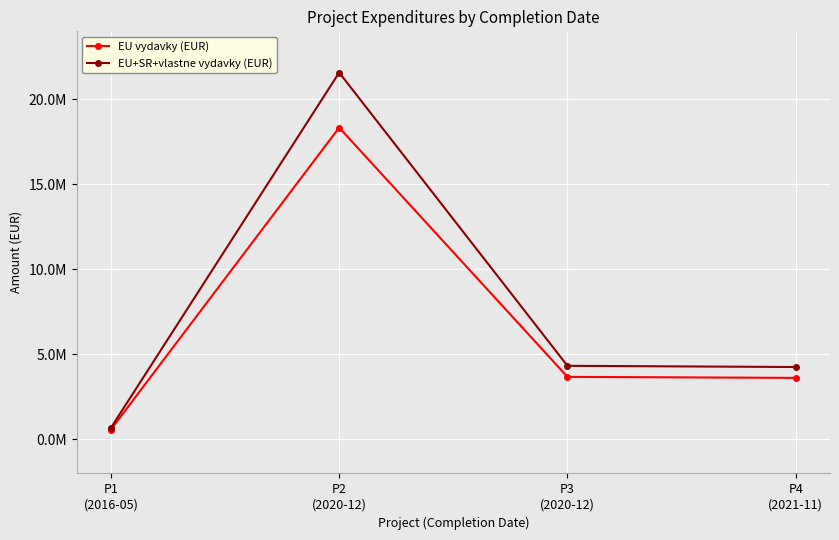

Is this an area chart (filled region under the line)?

No